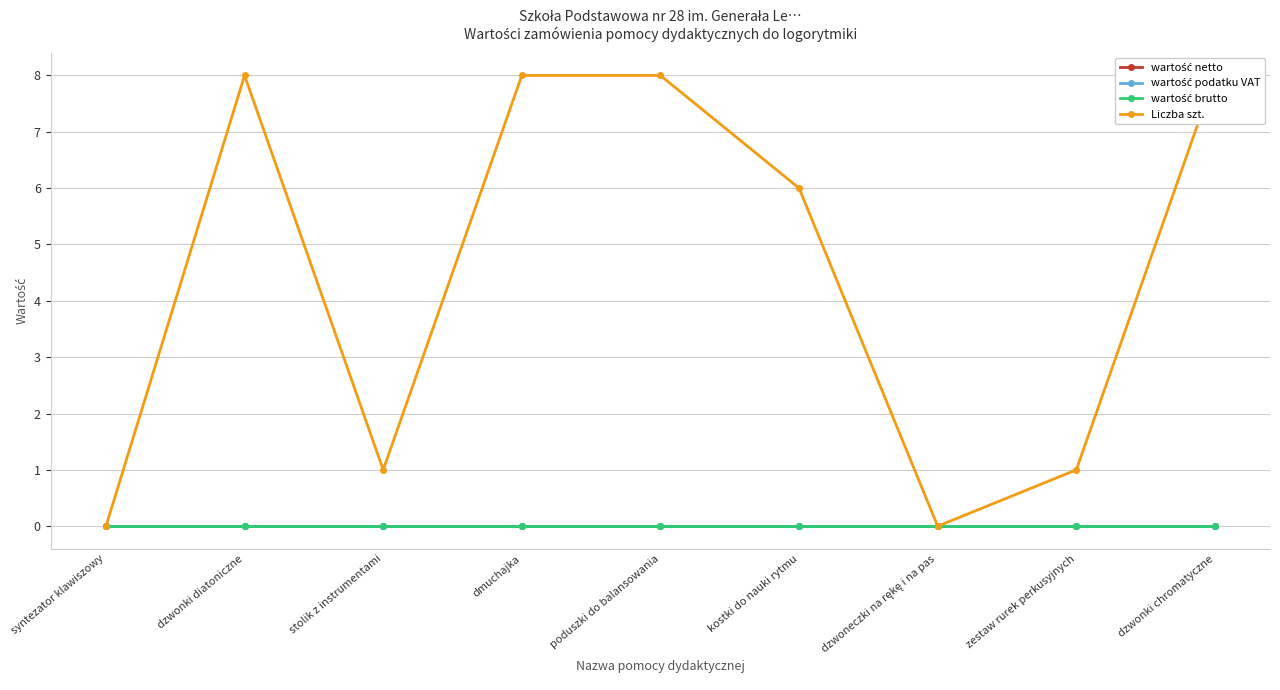

True or false: wartość podatku VAT and wartość netto cross at least once.

False